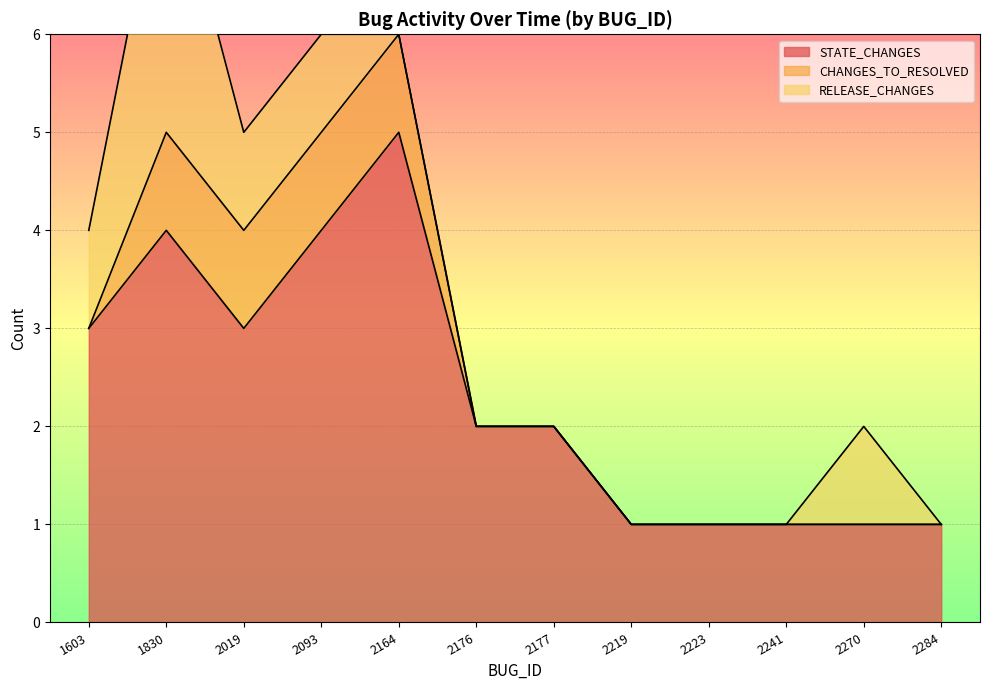

Is it true that STATE_CHANGES equals 5 at 2164?

True